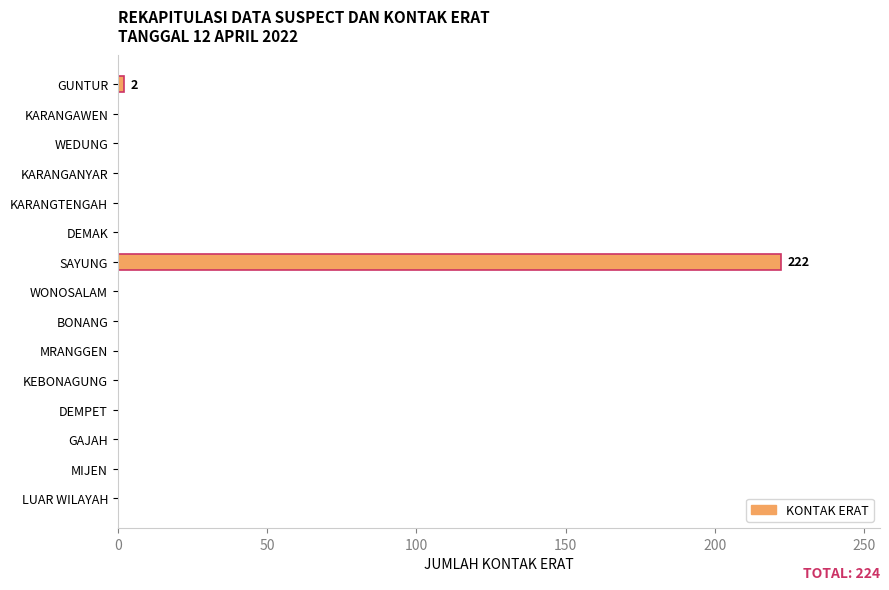

What is the greatest value displayed?

222